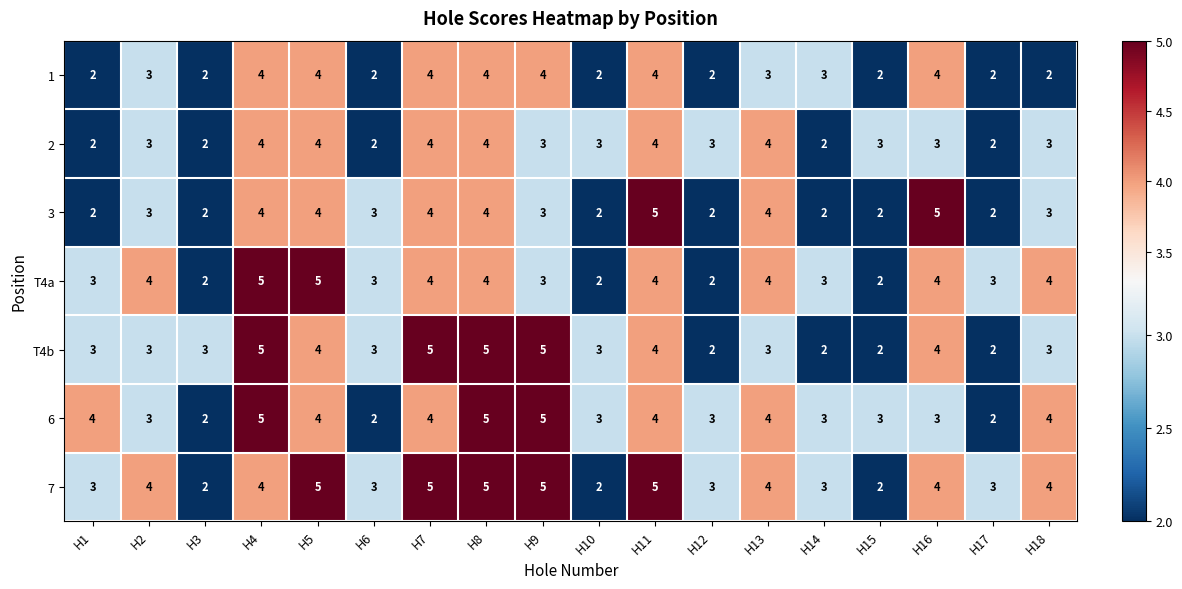

What is the highest value of the 1 series?

4